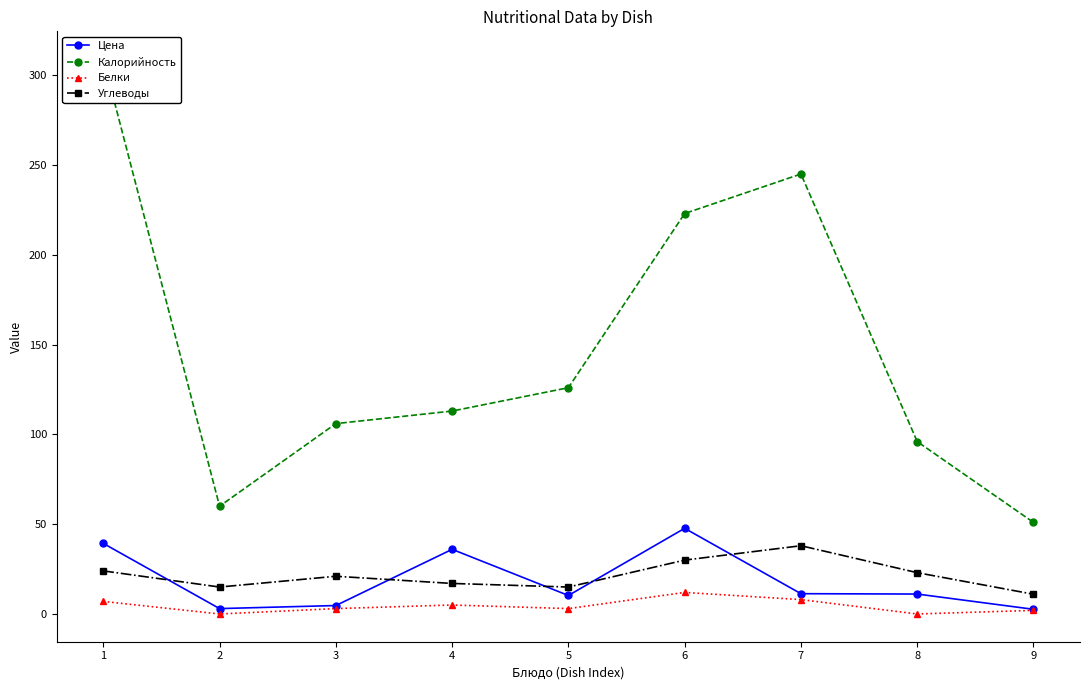

Is the value of Калорийность at 9 greater than the value of Цена at 8?

Yes